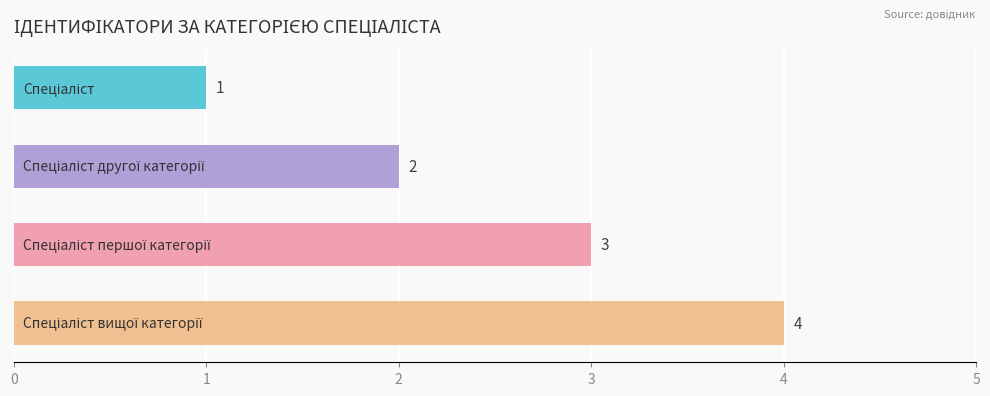

What is the maximum value shown in the chart?

4